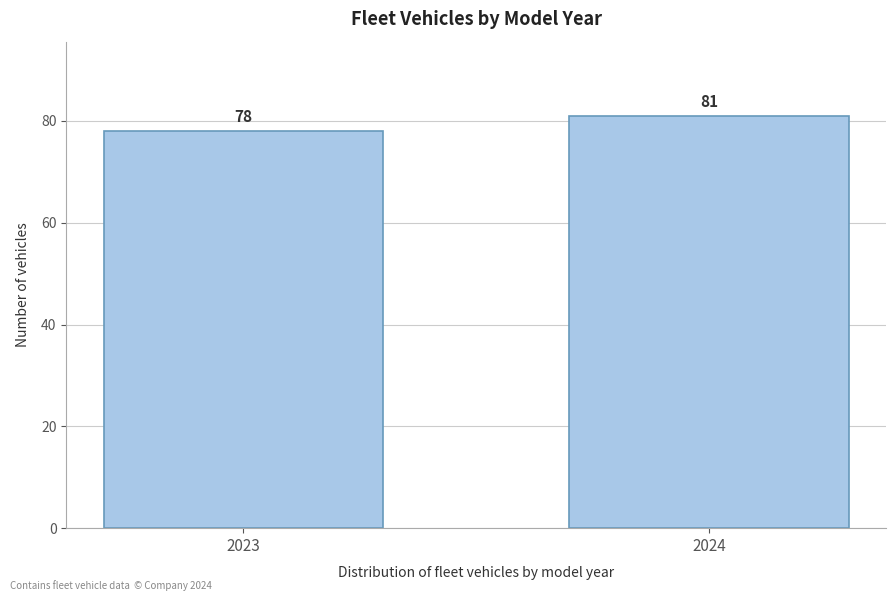

Reading left to right, list all the values displayed in this chart.

78	81